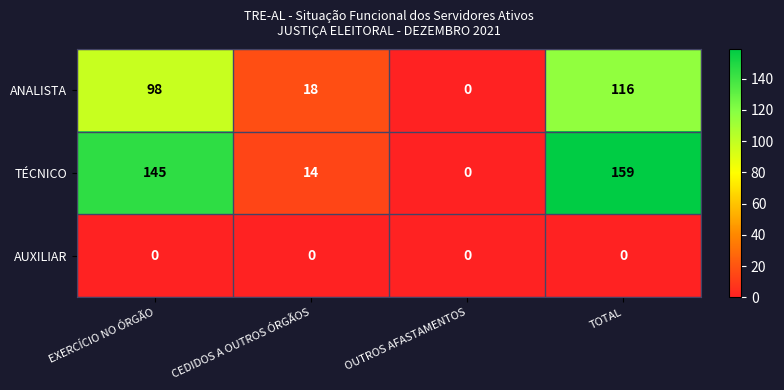

Reading left to right, list all the values displayed in this chart.

ANALISTA: 98	18	0	116
TÉCNICO: 145	14	0	159
AUXILIAR: 0	0	0	0